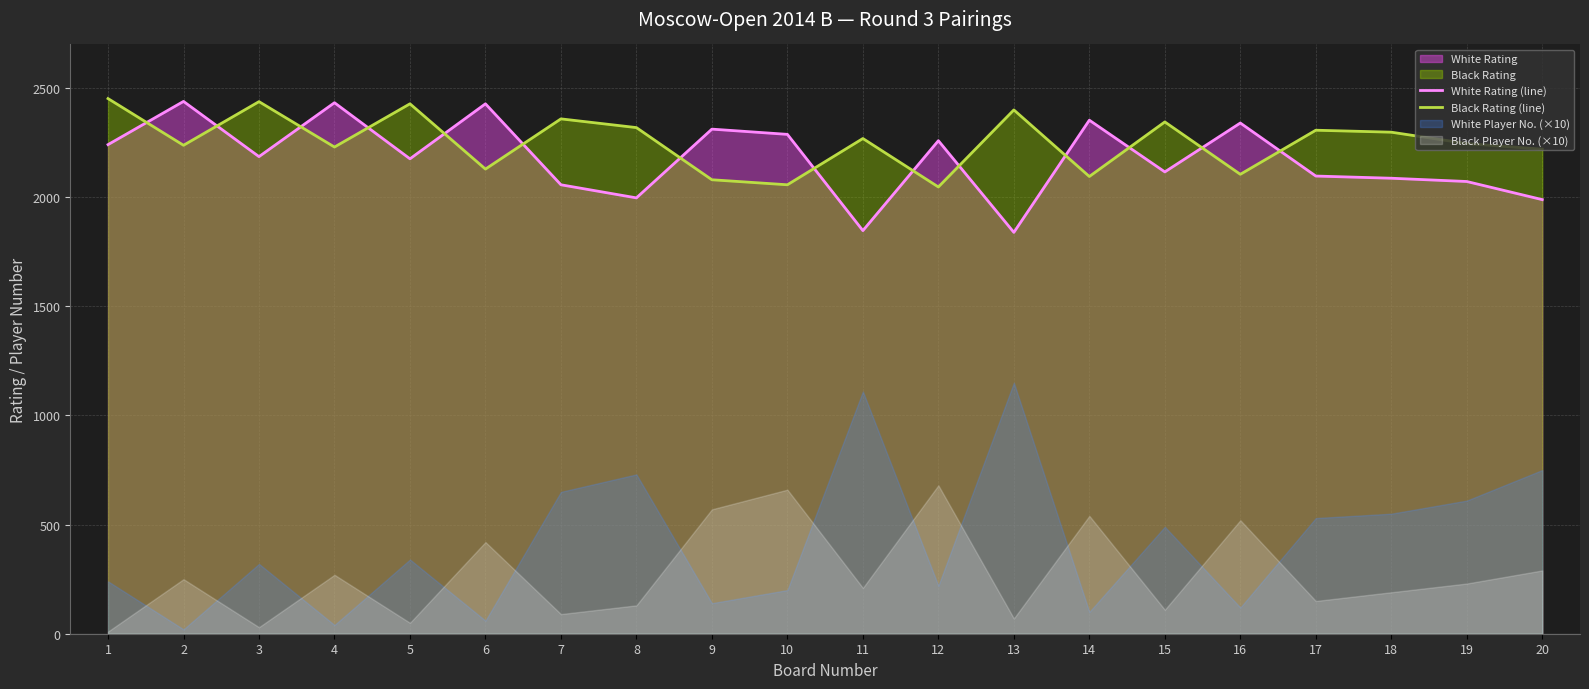

What is the sum of all White Rating (line) values?

43556